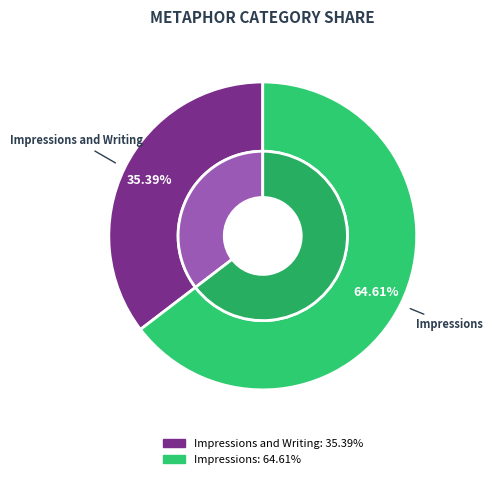

Rank the categories by value from lowest to highest.

Impressions and Writing, Impressions